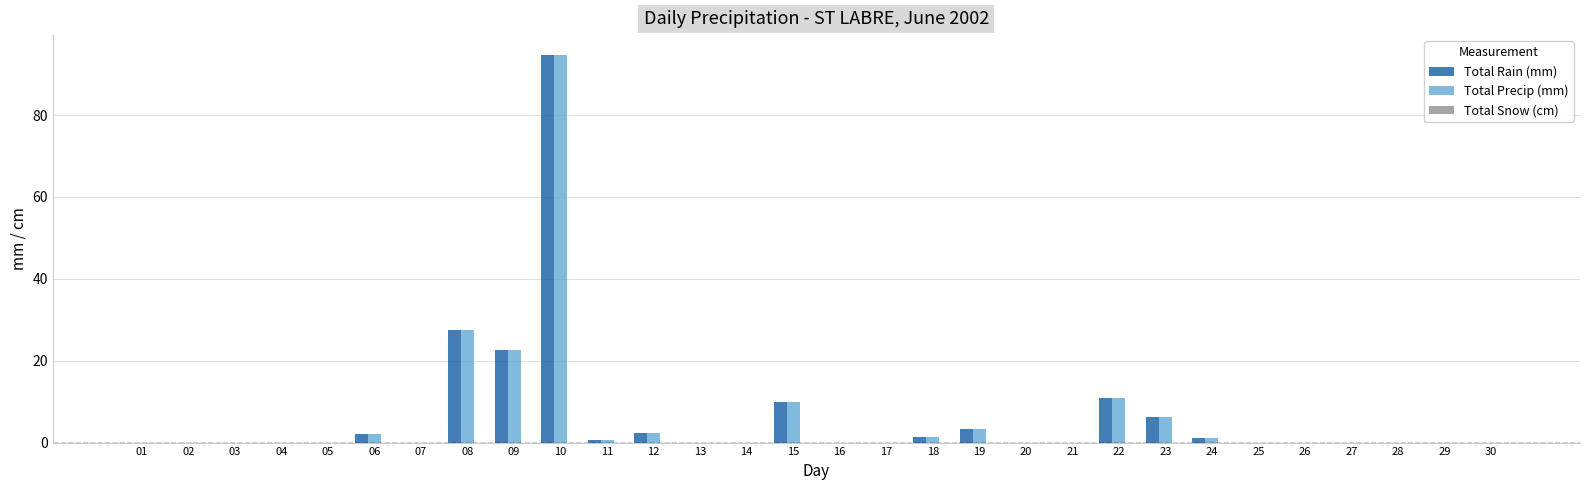

Where is Total Precip (mm) nearest to the value 47?

08